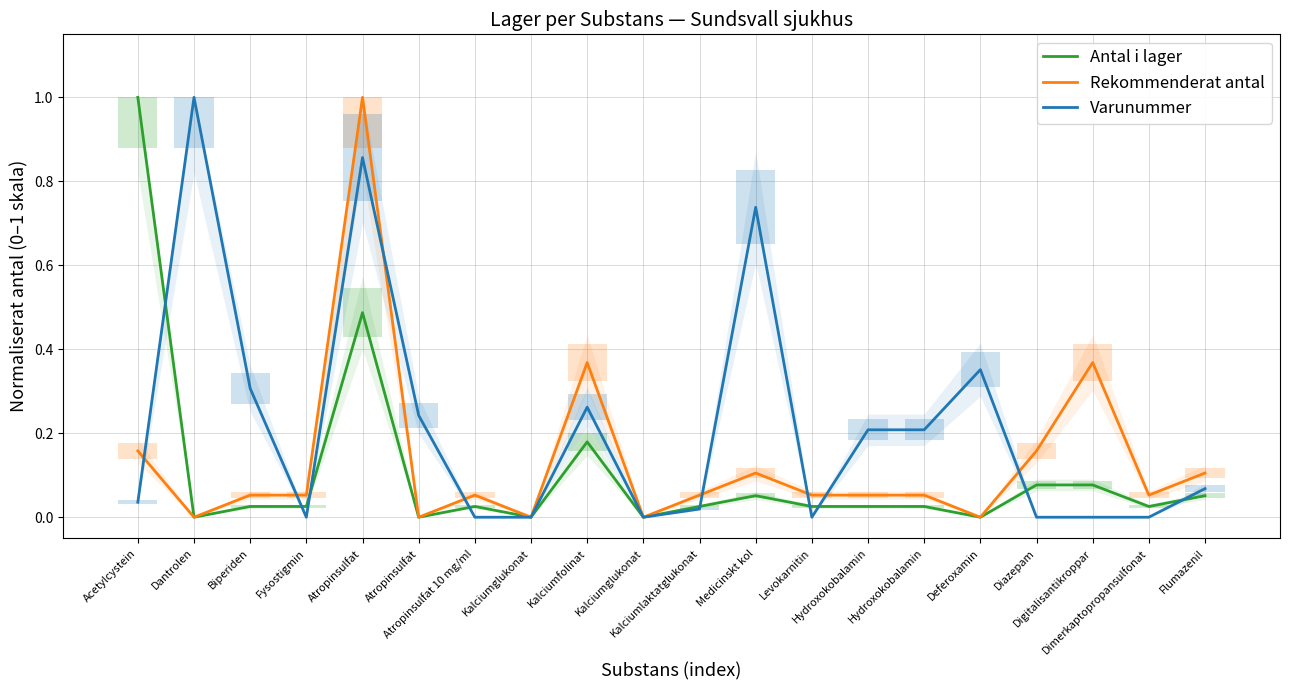

What is the difference between the Rekommenderat antal values at Biperiden and Acetylcystein?

0.1